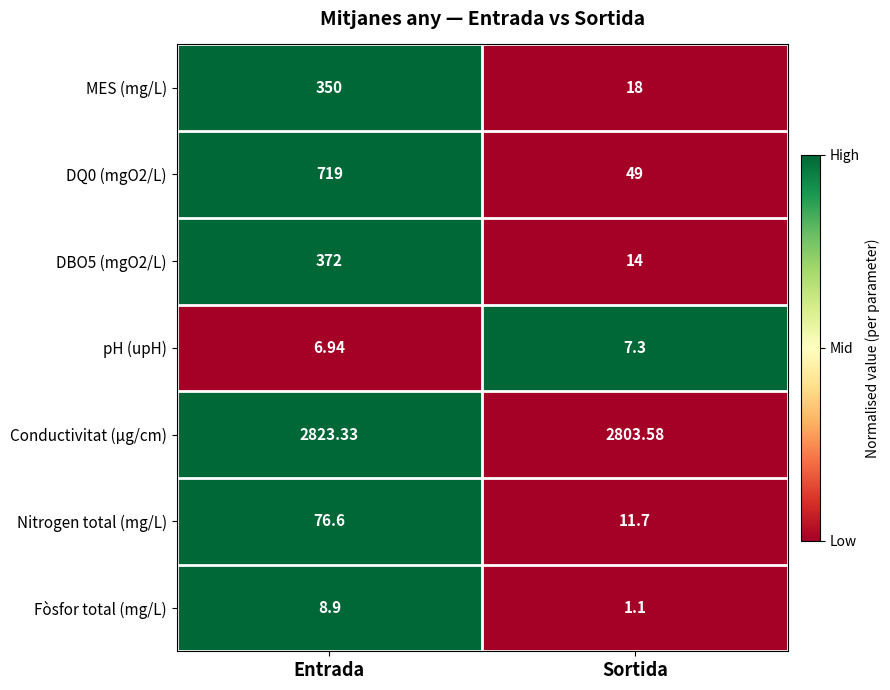

Which label corresponds to the smallest value in the chart?

Sortida